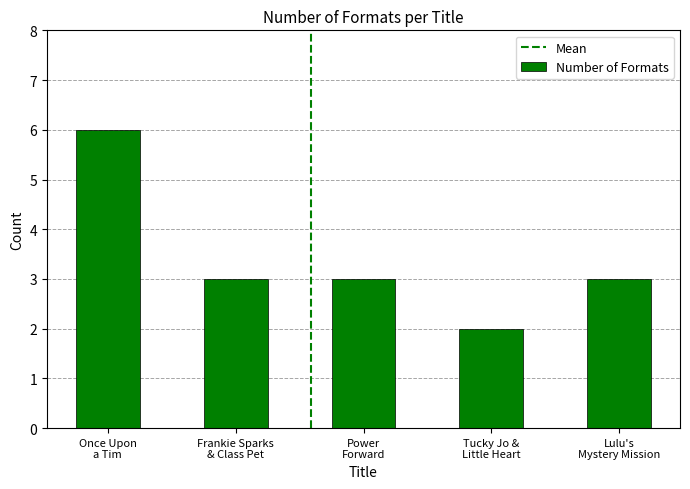

What is the difference between the maximum and minimum values?

4